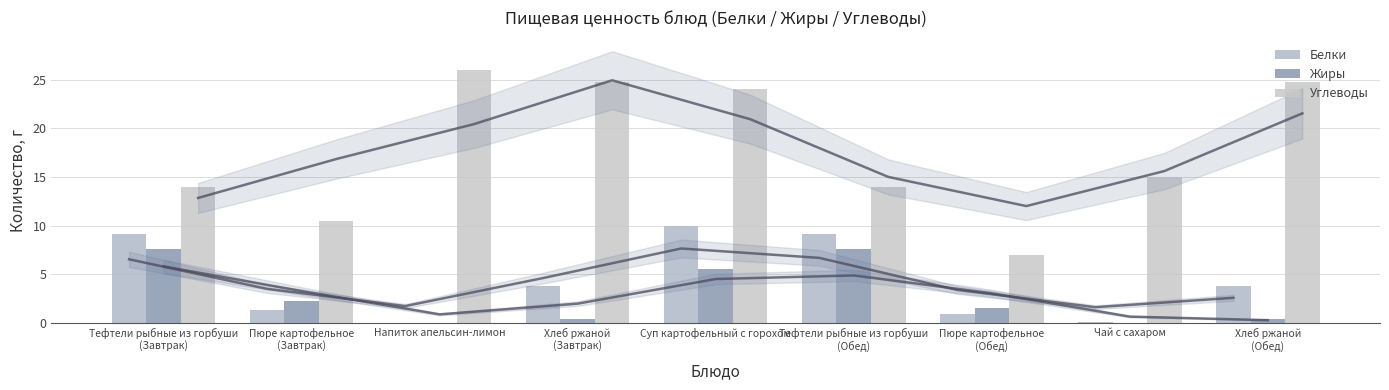

Between Тефтели рыбные из горбуши
(Завтрак) and Пюре картофельное
(Обед), which series saw the biggest shift?

Белки